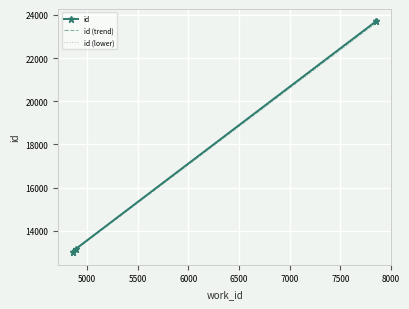

Which series has the largest total across all categories?

id